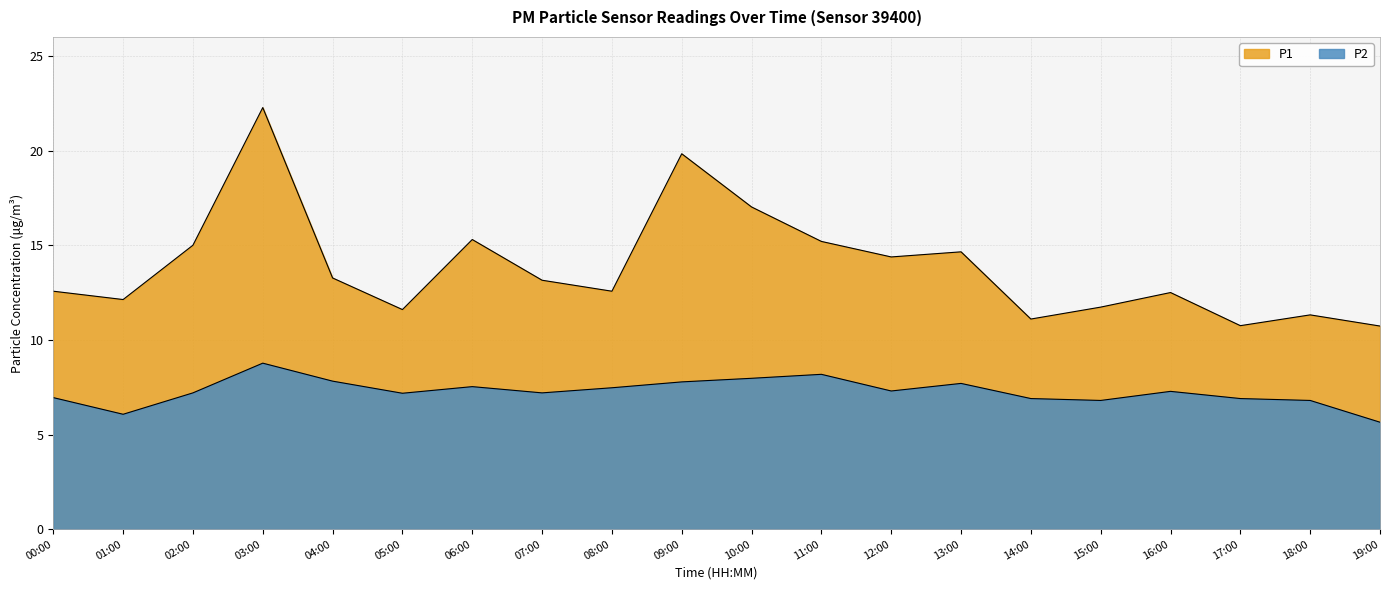

What is the value of the P2 point at the 2nd from the left?

6.1